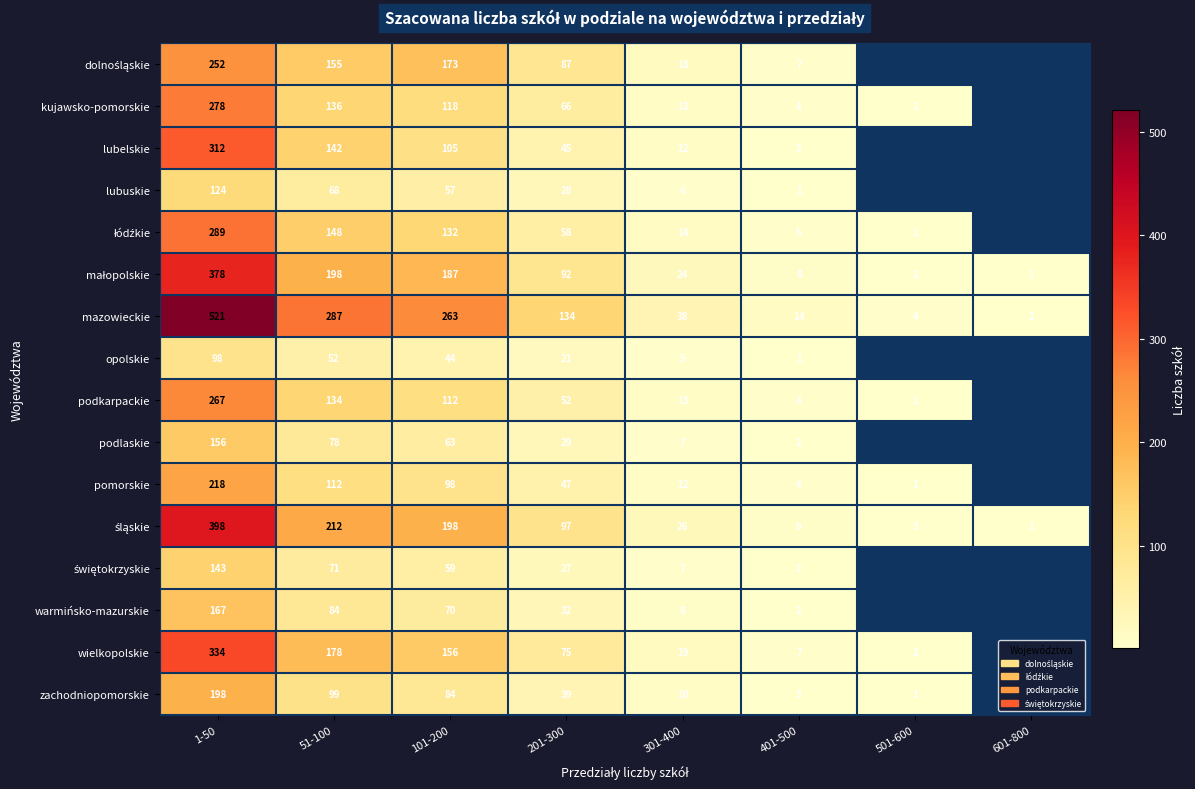

At which category does the chart reach its minimum across all series?

501-600